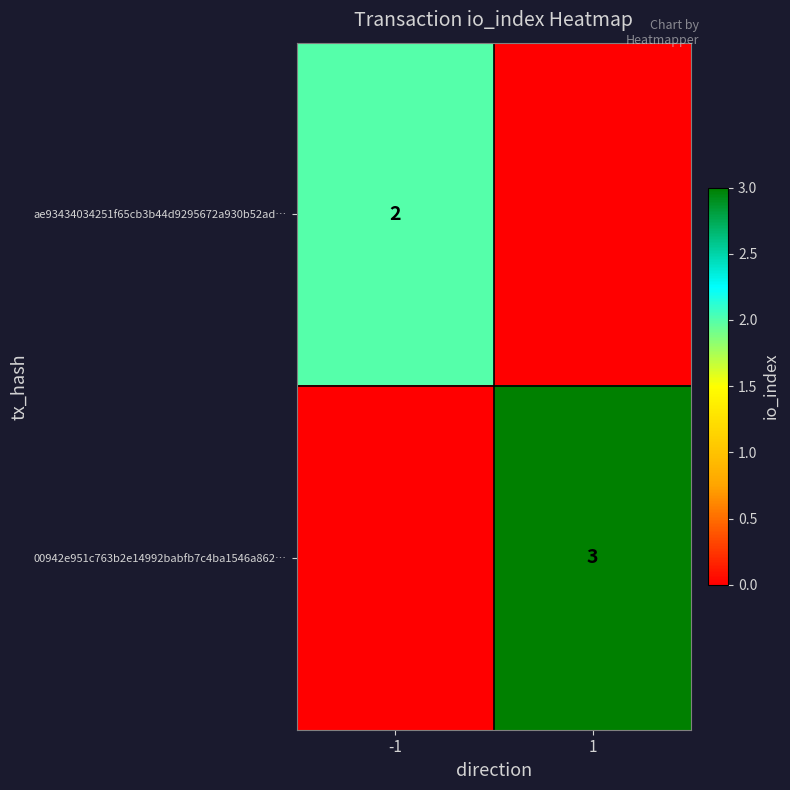

True or false: ae93434034251f65cb3b44d9295672a930b52ad… has a value of 2 at -1.

True